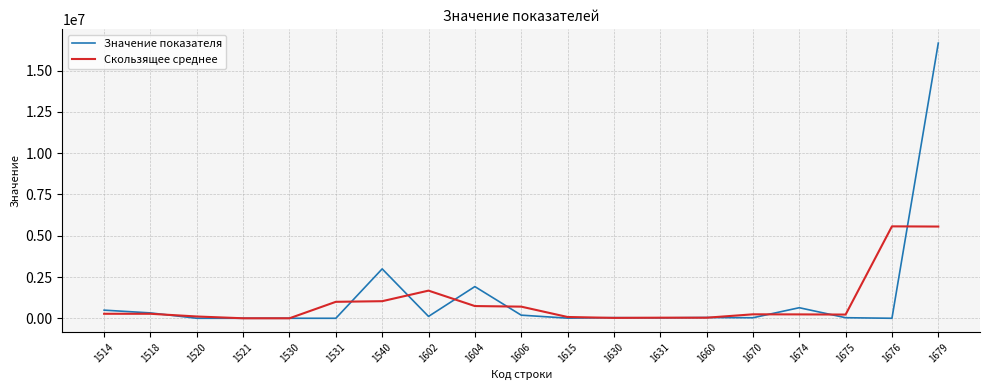

What is the maximum value shown in the chart?

16664027.0